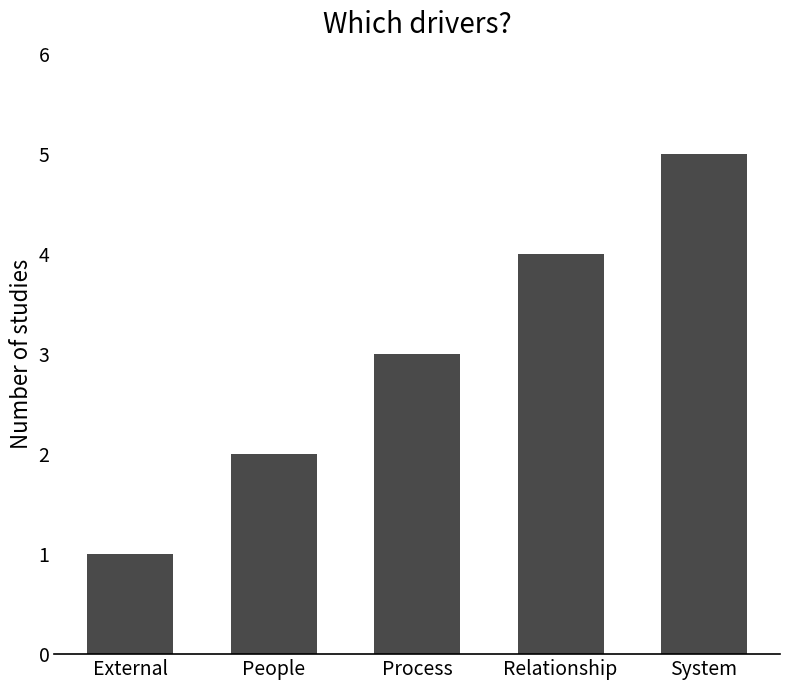

What is the difference between the maximum and minimum values?

4